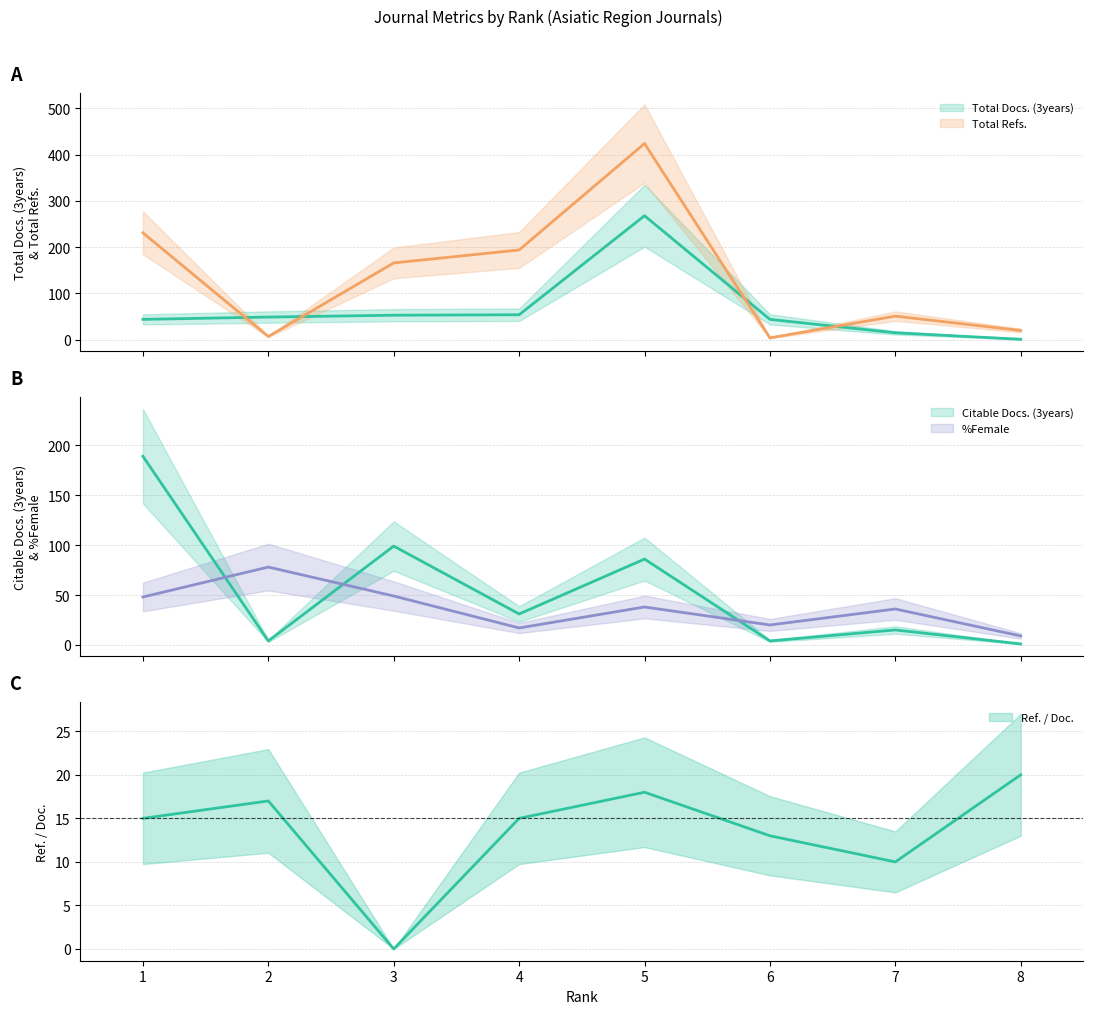

Is this an area chart (filled region under the line)?

No